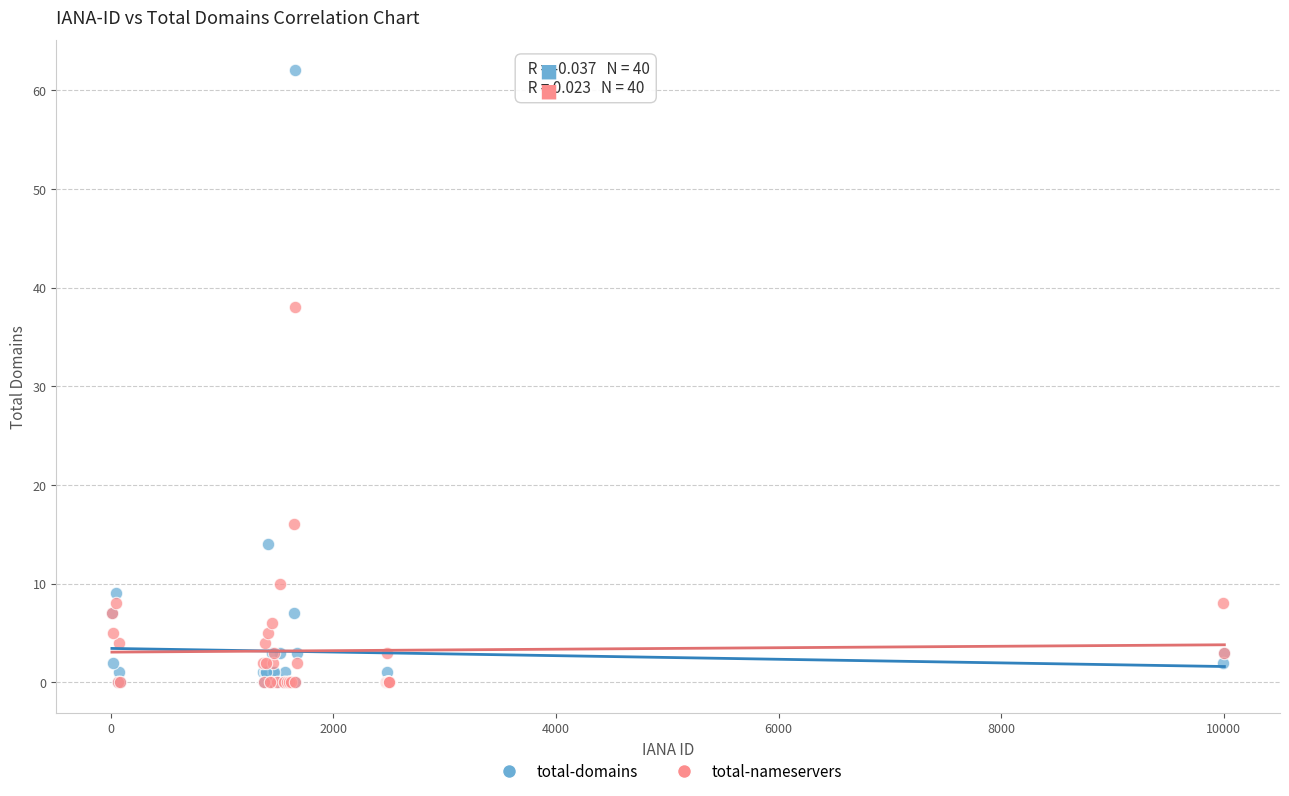

In the total-domains series, what Y value is closest to 31?

14